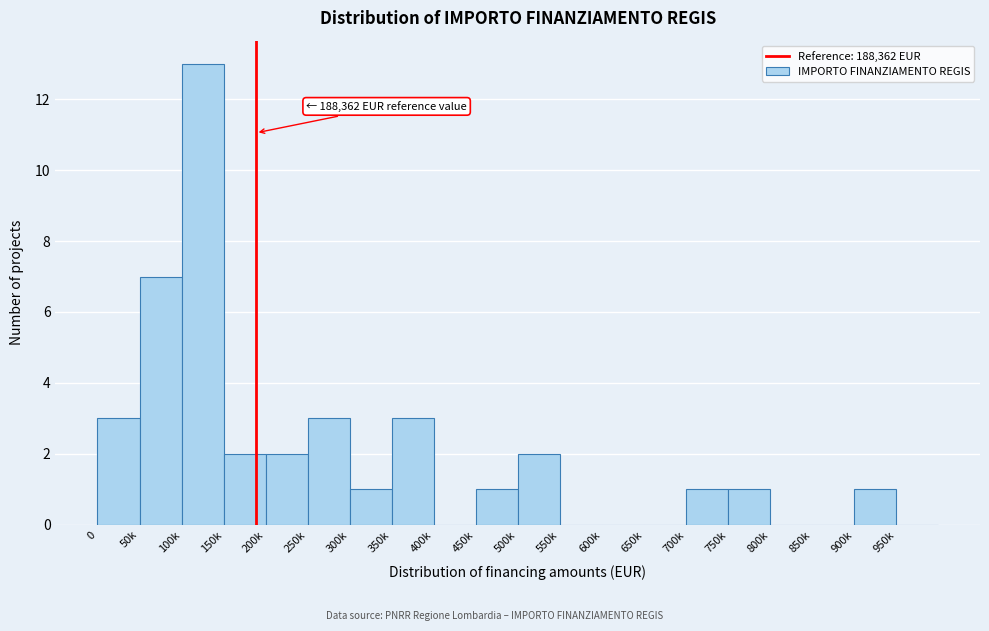

Reading left to right, extract all data points from this chart.

0=3	50k=7	100k=13	150k=2	200k=2	250k=3	300k=1	350k=3	400k=0	450k=1	500k=2	550k=0	600k=0	650k=0	700k=1	750k=1	800k=0	850k=0	900k=1	950k=0